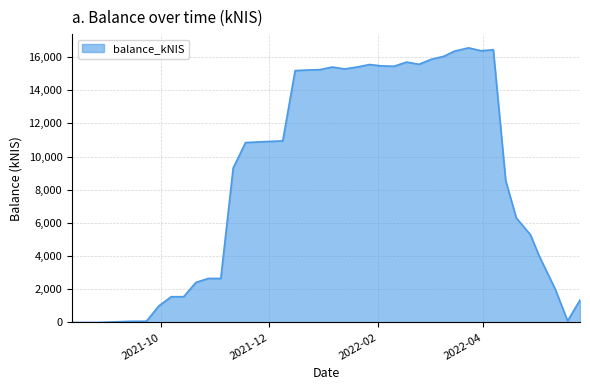

What is the difference between the maximum and minimum values?

16552.9